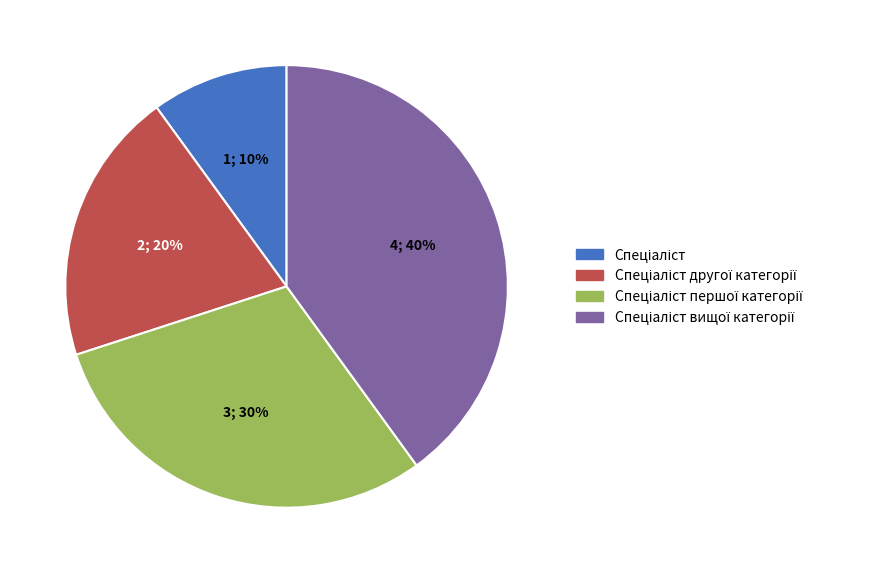

Count the number of slices in the pie.

4